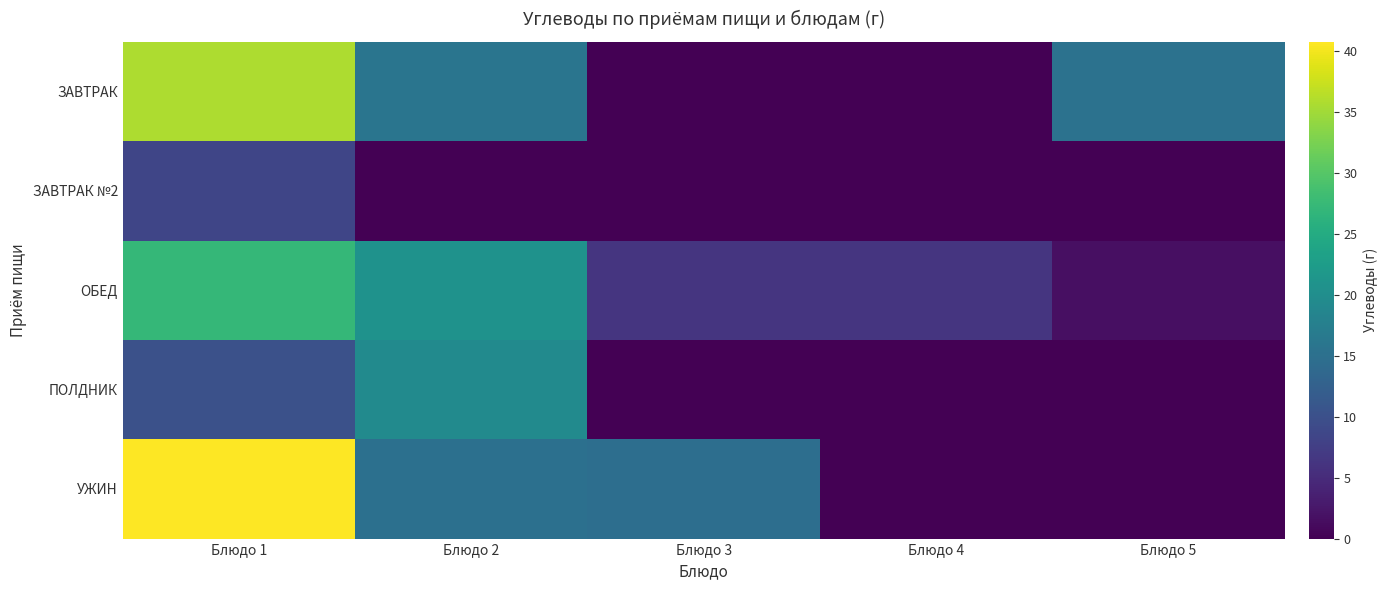

Which series has the largest total across all categories?

УЖИН